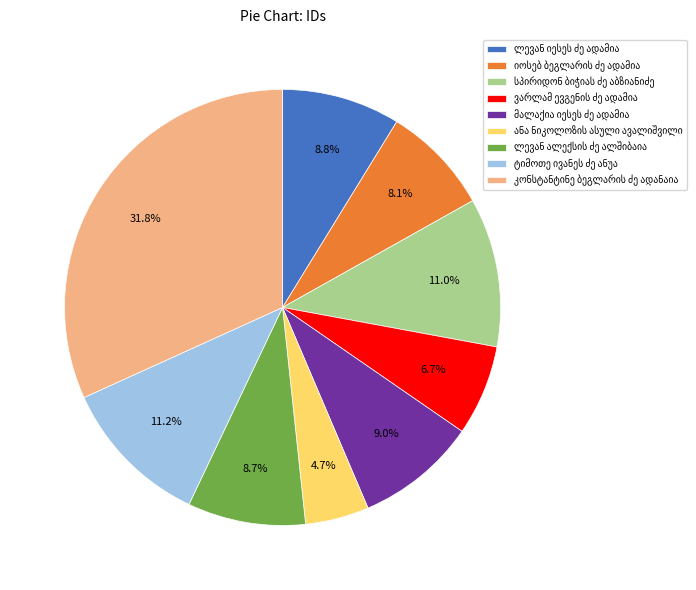

Is there a majority slice in this chart?

No